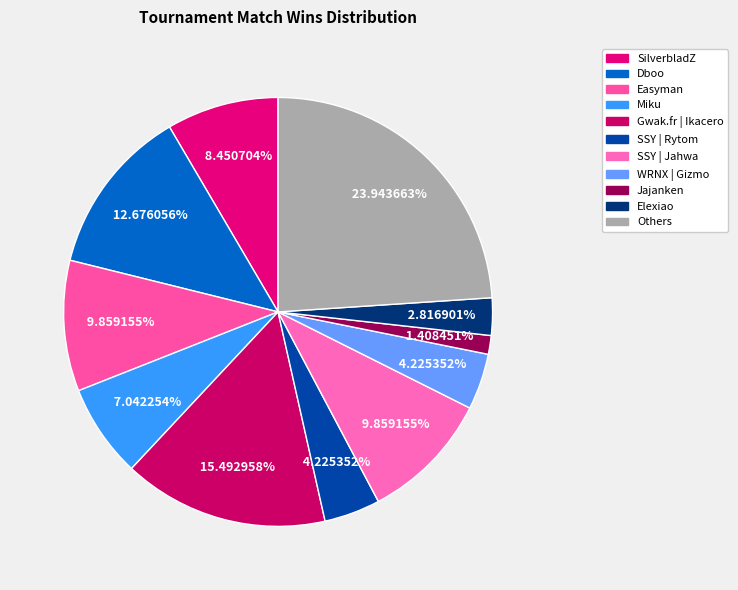

Do WRNX | Gizmo and Miku together represent more than half of the pie?

No